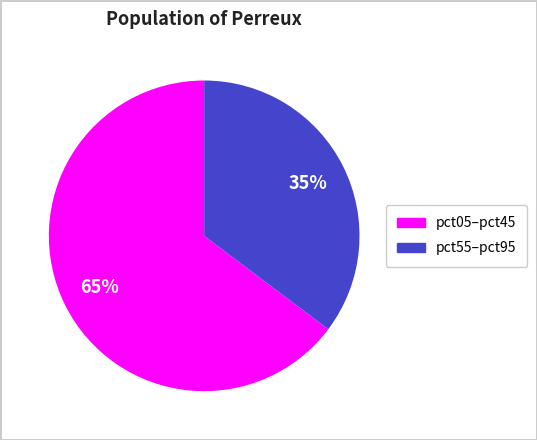

To the nearest percent, what is the average slice percentage?

50%